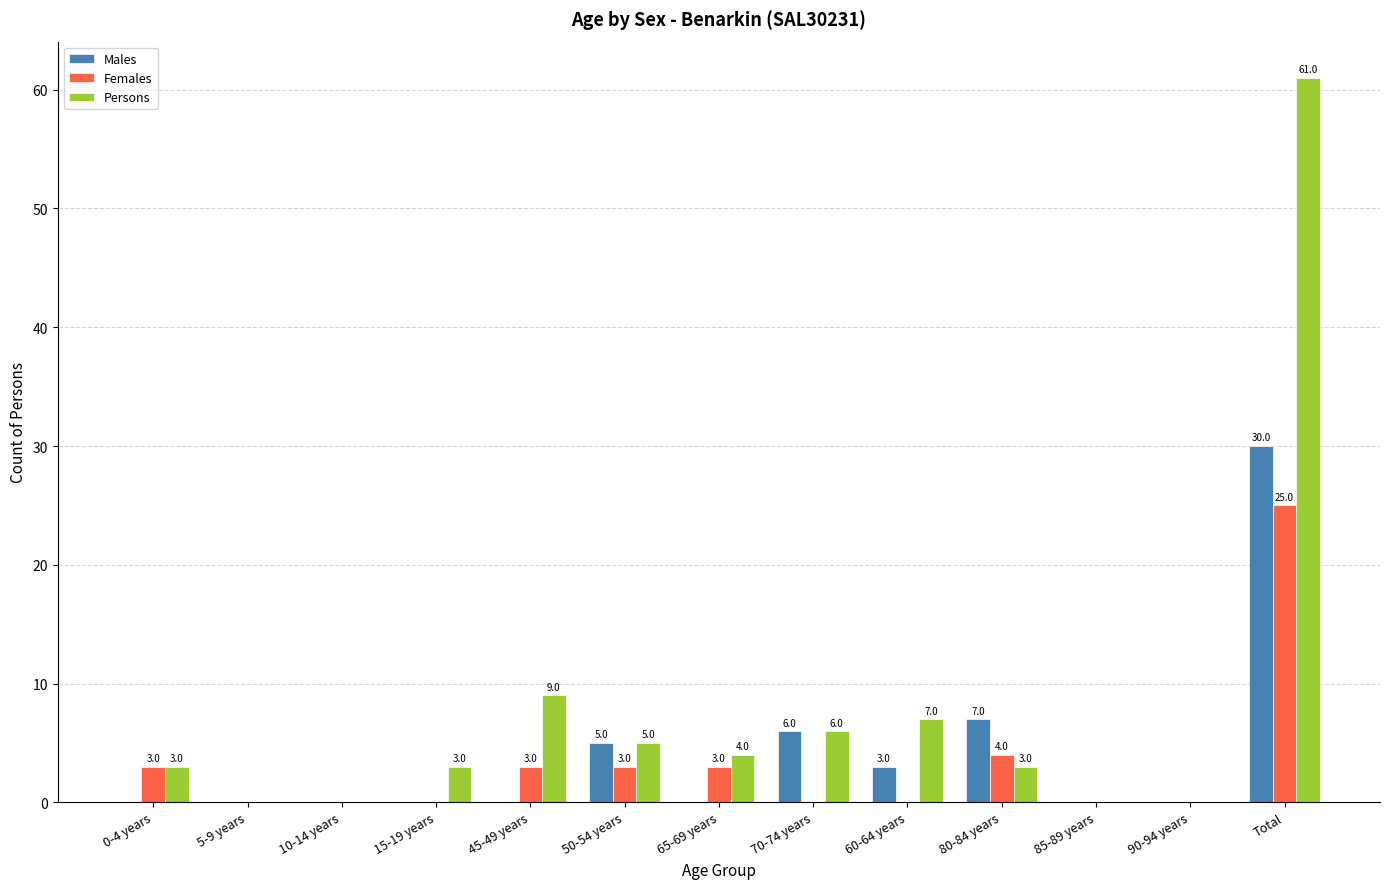

What is the sum of the Females values at 85-89 years and 80-84 years?

4